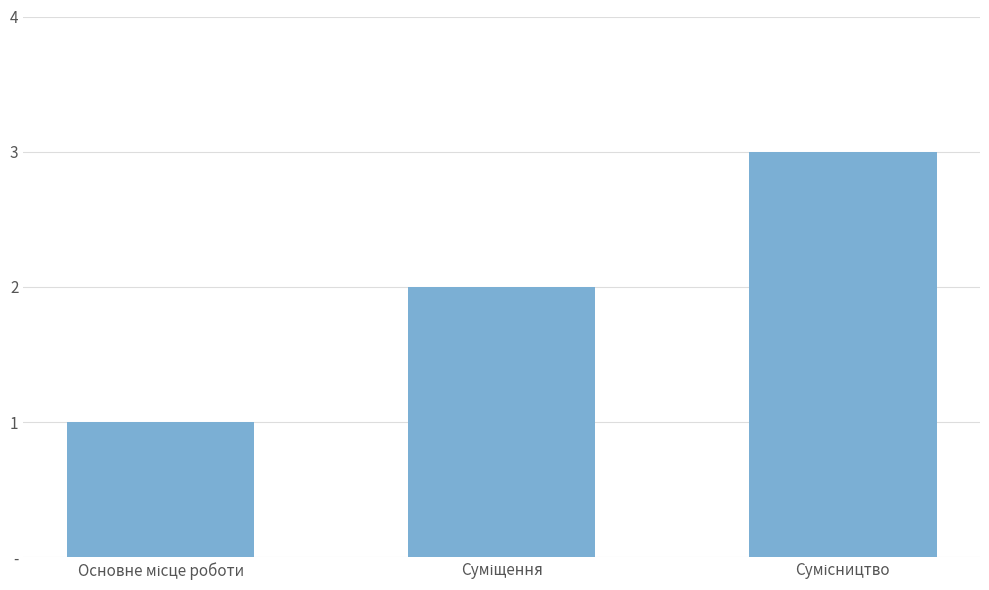

True or false: the data shows 4 at Сумісництво.

False